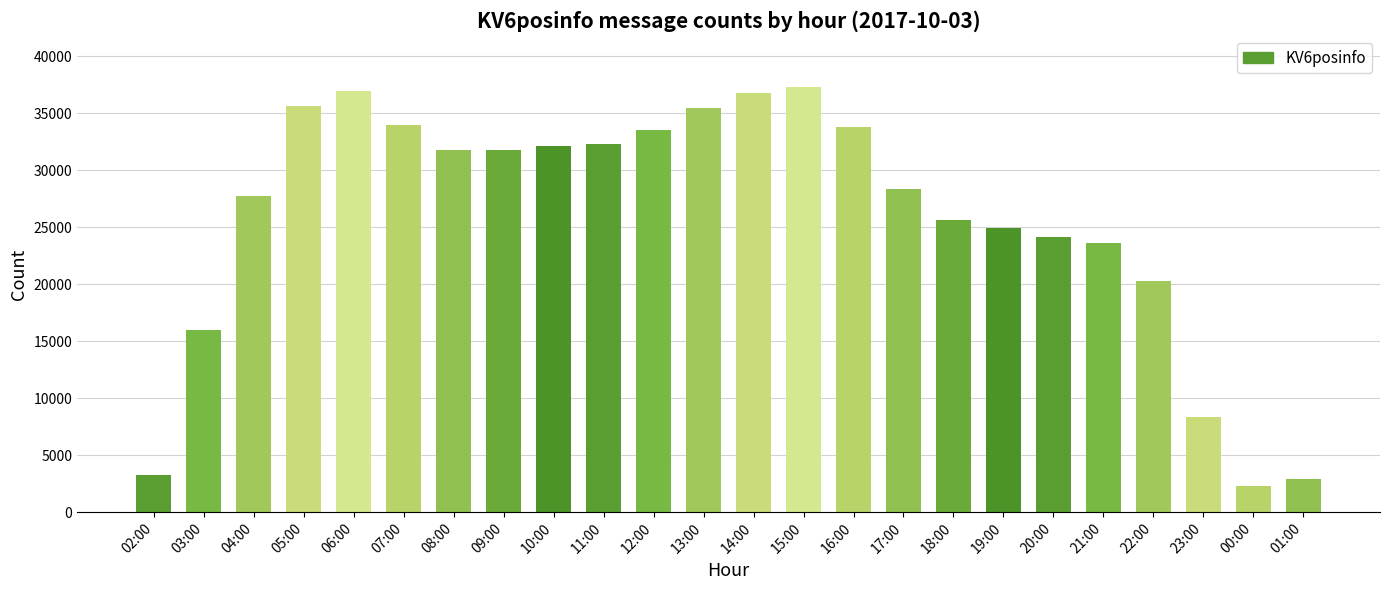

How many bars are there in total?

24